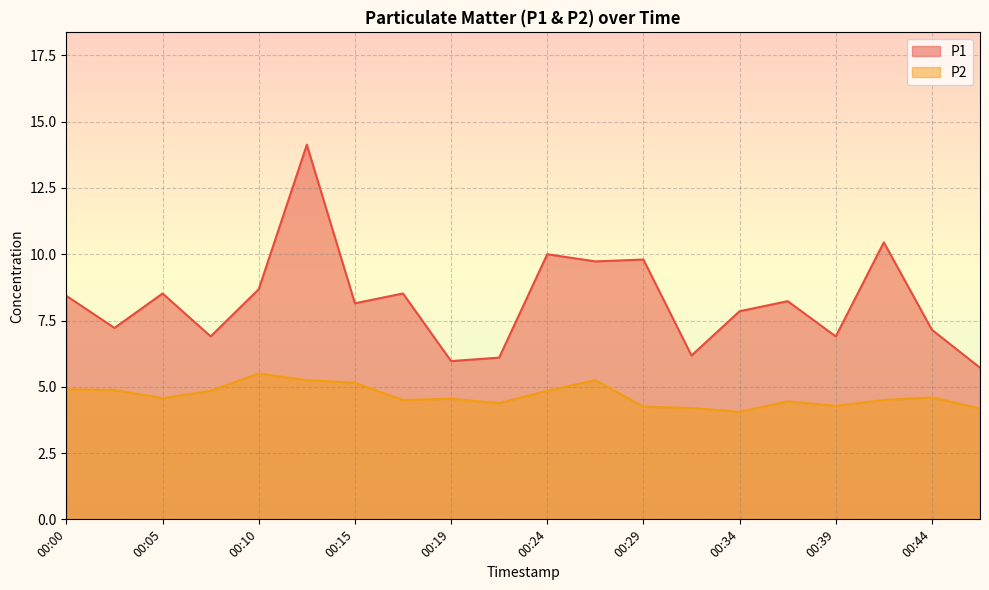

What is the maximum value shown in the chart?

14.1